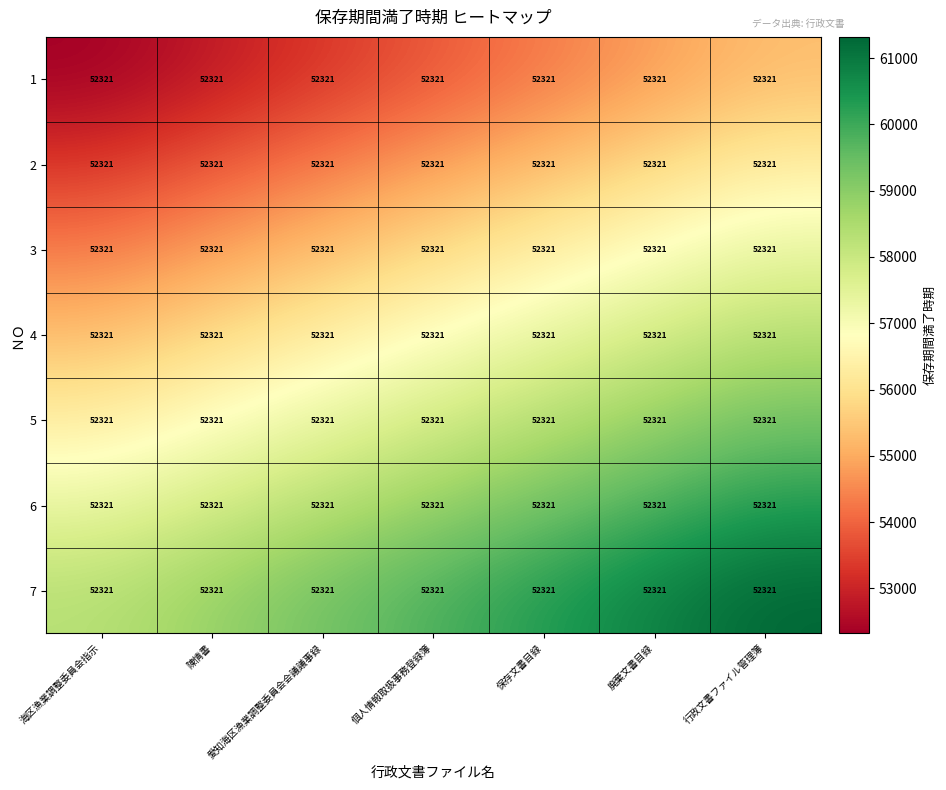

Reading right to left, transcribe all the data shown in this chart.

1: 行政文書ファイル管理簿=52321	廃棄文書目録=52321	保存文書目録=52321	個人情報取扱事務登録簿=52321	愛知海区漁業調整委員会会議議事録=52321	陳情書=52321	海区漁業調整委員会指示=52321
2: 行政文書ファイル管理簿=52321	廃棄文書目録=52321	保存文書目録=52321	個人情報取扱事務登録簿=52321	愛知海区漁業調整委員会会議議事録=52321	陳情書=52321	海区漁業調整委員会指示=52321
3: 行政文書ファイル管理簿=52321	廃棄文書目録=52321	保存文書目録=52321	個人情報取扱事務登録簿=52321	愛知海区漁業調整委員会会議議事録=52321	陳情書=52321	海区漁業調整委員会指示=52321
4: 行政文書ファイル管理簿=52321	廃棄文書目録=52321	保存文書目録=52321	個人情報取扱事務登録簿=52321	愛知海区漁業調整委員会会議議事録=52321	陳情書=52321	海区漁業調整委員会指示=52321
5: 行政文書ファイル管理簿=52321	廃棄文書目録=52321	保存文書目録=52321	個人情報取扱事務登録簿=52321	愛知海区漁業調整委員会会議議事録=52321	陳情書=52321	海区漁業調整委員会指示=52321
6: 行政文書ファイル管理簿=52321	廃棄文書目録=52321	保存文書目録=52321	個人情報取扱事務登録簿=52321	愛知海区漁業調整委員会会議議事録=52321	陳情書=52321	海区漁業調整委員会指示=52321
7: 行政文書ファイル管理簿=52321	廃棄文書目録=52321	保存文書目録=52321	個人情報取扱事務登録簿=52321	愛知海区漁業調整委員会会議議事録=52321	陳情書=52321	海区漁業調整委員会指示=52321